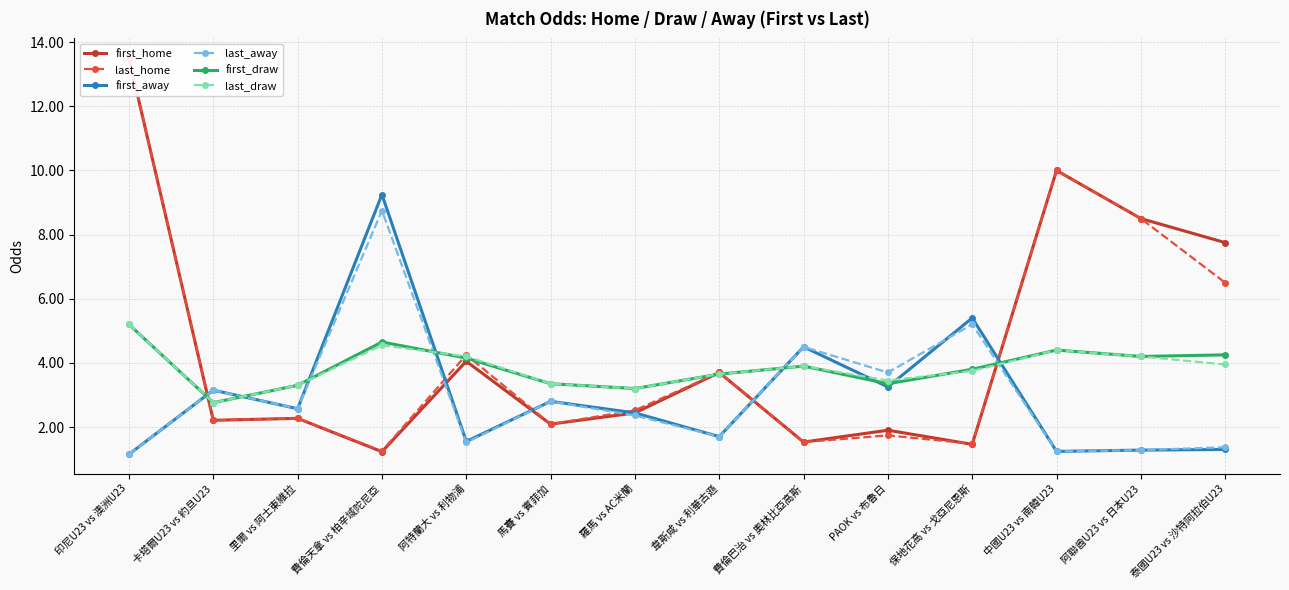

Reading right to left, extract all data points from this chart.

first_home: 泰國U23 vs 沙特阿拉伯U23=7.8	阿聯酋U23 vs 日本U23=8.5	中國U23 vs 南韓U23=10.0	保地花高 vs 戈亞尼恩斯=1.5	PAOK vs 布魯日=1.9	費倫巴治 vs 奧林比亞高斯=1.5	韋斯咸 vs 利華古遜=3.7	羅馬 vs AC米蘭=2.4	馬賽 vs 賓菲加=2.1	阿特蘭大 vs 利物浦=4.0	費倫天拿 vs 柏辛域陀尼亞=1.2	里爾 vs 阿士東維拉=2.3	卡塔爾U23 vs 約旦U23=2.2	印尼U23 vs 澳洲U23=13.5
last_home: 泰國U23 vs 沙特阿拉伯U23=6.5	阿聯酋U23 vs 日本U23=8.5	中國U23 vs 南韓U23=10.0	保地花高 vs 戈亞尼恩斯=1.5	PAOK vs 布魯日=1.7	費倫巴治 vs 奧林比亞高斯=1.5	韋斯咸 vs 利華古遜=3.7	羅馬 vs AC米蘭=2.5	馬賽 vs 賓菲加=2.1	阿特蘭大 vs 利物浦=4.2	費倫天拿 vs 柏辛域陀尼亞=1.2	里爾 vs 阿士東維拉=2.3	卡塔爾U23 vs 約旦U23=2.2	印尼U23 vs 澳洲U23=13.5
first_away: 泰國U23 vs 沙特阿拉伯U23=1.3	阿聯酋U23 vs 日本U23=1.3	中國U23 vs 南韓U23=1.2	保地花高 vs 戈亞尼恩斯=5.4	PAOK vs 布魯日=3.2	費倫巴治 vs 奧林比亞高斯=4.5	韋斯咸 vs 利華古遜=1.7	羅馬 vs AC米蘭=2.4	馬賽 vs 賓菲加=2.8	阿特蘭大 vs 利物浦=1.6	費倫天拿 vs 柏辛域陀尼亞=9.2	里爾 vs 阿士東維拉=2.6	卡塔爾U23 vs 約旦U23=3.1	印尼U23 vs 澳洲U23=1.1
last_away: 泰國U23 vs 沙特阿拉伯U23=1.4	阿聯酋U23 vs 日本U23=1.3	中國U23 vs 南韓U23=1.2	保地花高 vs 戈亞尼恩斯=5.2	PAOK vs 布魯日=3.7	費倫巴治 vs 奧林比亞高斯=4.5	韋斯咸 vs 利華古遜=1.7	羅馬 vs AC米蘭=2.4	馬賽 vs 賓菲加=2.8	阿特蘭大 vs 利物浦=1.5	費倫天拿 vs 柏辛域陀尼亞=8.8	里爾 vs 阿士東維拉=2.6	卡塔爾U23 vs 約旦U23=3.1	印尼U23 vs 澳洲U23=1.1
first_draw: 泰國U23 vs 沙特阿拉伯U23=4.2	阿聯酋U23 vs 日本U23=4.2	中國U23 vs 南韓U23=4.4	保地花高 vs 戈亞尼恩斯=3.8	PAOK vs 布魯日=3.4	費倫巴治 vs 奧林比亞高斯=3.9	韋斯咸 vs 利華古遜=3.6	羅馬 vs AC米蘭=3.2	馬賽 vs 賓菲加=3.4	阿特蘭大 vs 利物浦=4.2	費倫天拿 vs 柏辛域陀尼亞=4.7	里爾 vs 阿士東維拉=3.3	卡塔爾U23 vs 約旦U23=2.8	印尼U23 vs 澳洲U23=5.2
last_draw: 泰國U23 vs 沙特阿拉伯U23=4.0	阿聯酋U23 vs 日本U23=4.2	中國U23 vs 南韓U23=4.4	保地花高 vs 戈亞尼恩斯=3.8	PAOK vs 布魯日=3.5	費倫巴治 vs 奧林比亞高斯=3.9	韋斯咸 vs 利華古遜=3.6	羅馬 vs AC米蘭=3.2	馬賽 vs 賓菲加=3.4	阿特蘭大 vs 利物浦=4.2	費倫天拿 vs 柏辛域陀尼亞=4.5	里爾 vs 阿士東維拉=3.3	卡塔爾U23 vs 約旦U23=2.8	印尼U23 vs 澳洲U23=5.2